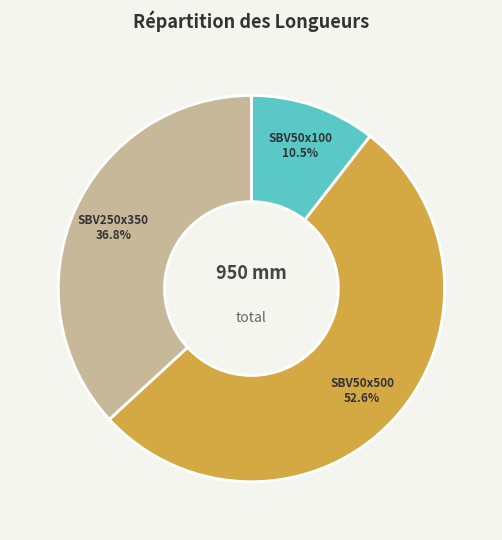

To the nearest percent, what is the difference between the largest and smallest slice percentages?

42%